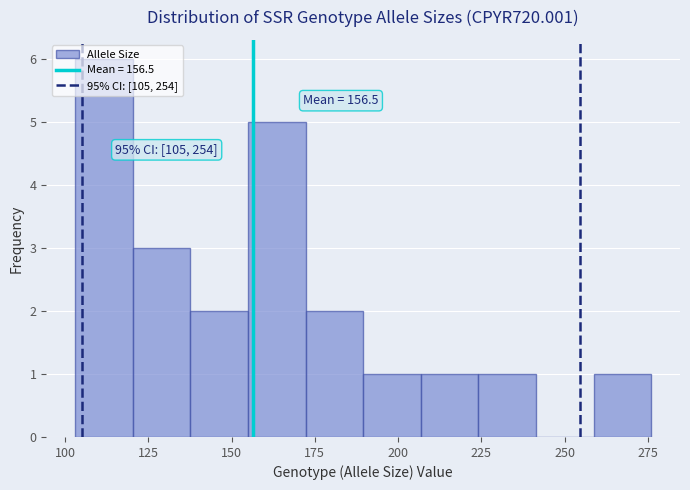

Read against the x-axis, roughly where is the centre of the tallest bar?

110